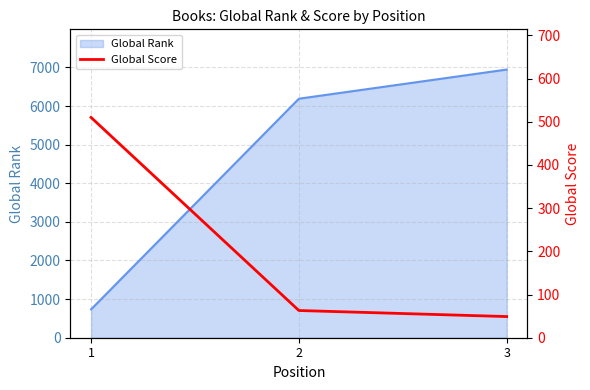

Rank the categories by Global Rank value from lowest to highest.

1, 2, 3